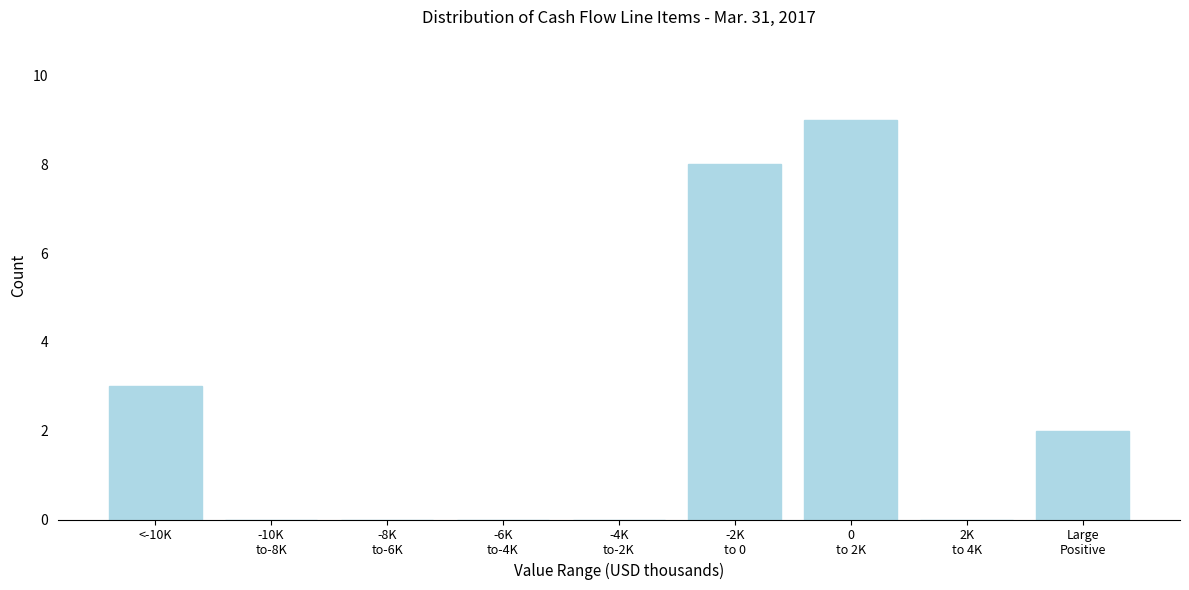

What is the greatest value displayed?

9